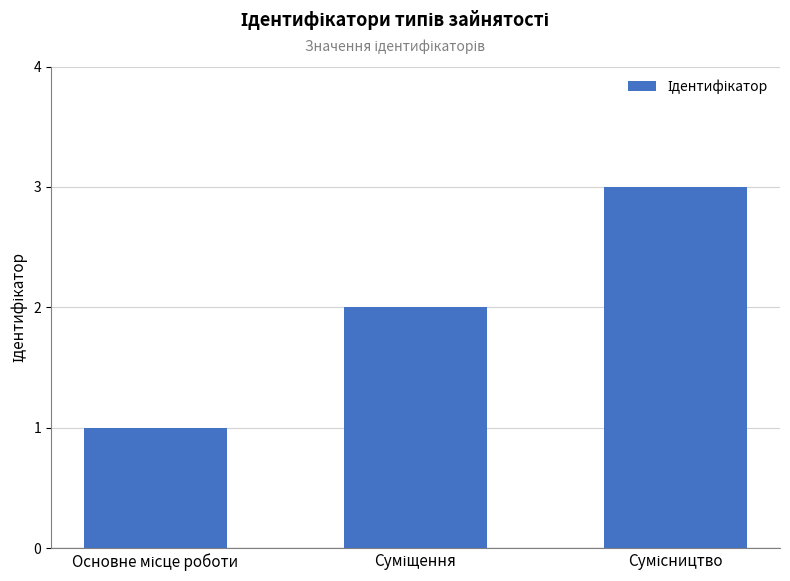

What is the maximum value shown in the chart?

3